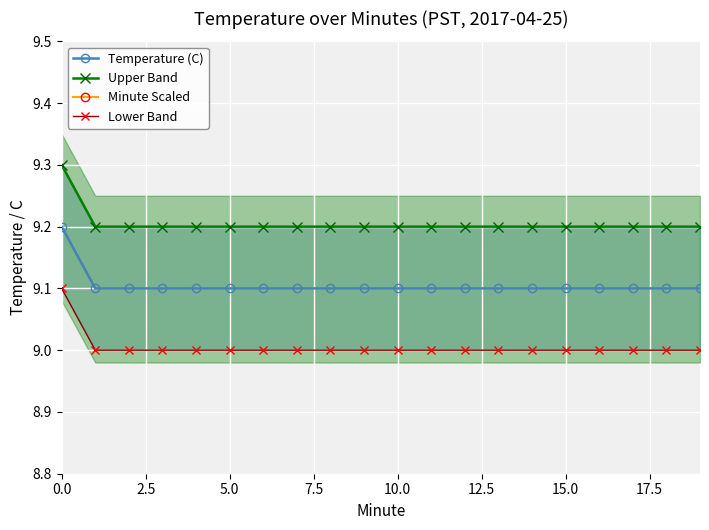

The value of Temperature (C) at 9 is 9.1. True or false?

True